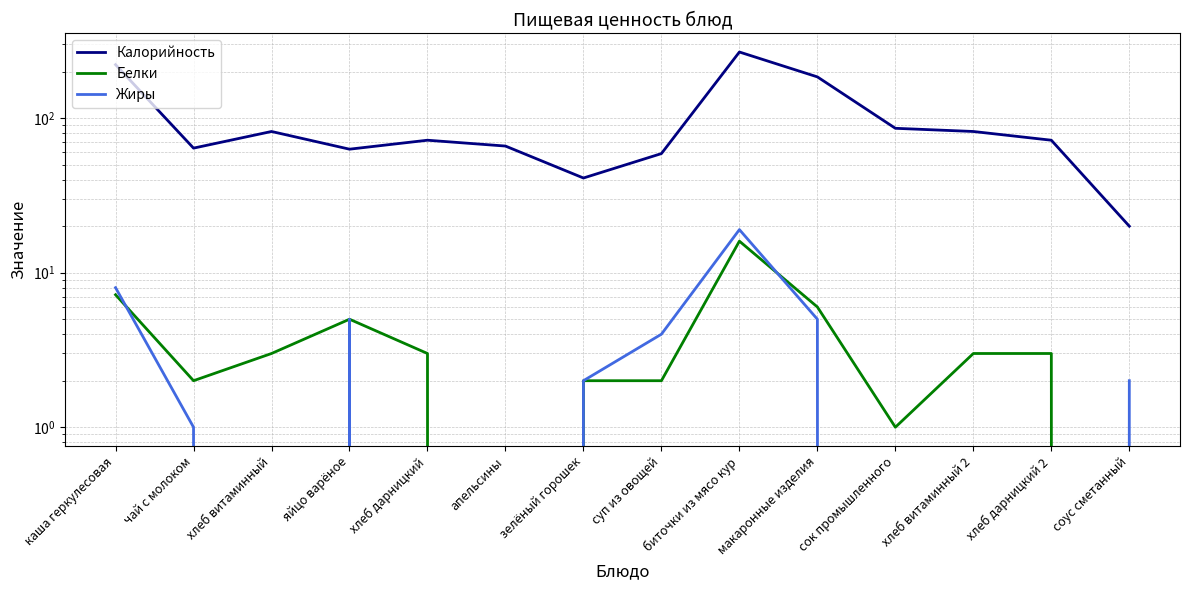

Is it true that Белки equals 4.1 at хлеб витаминный 2?

False